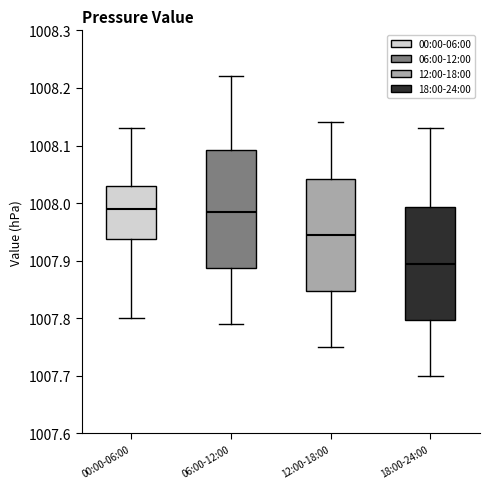

Reading left to right, read every box against the y-axis: the position of its median line, the range the box covers, and the ends of its whiskers. The values are not printed on the chart, so give them approximately, as read against the axis.

00:00-06:00: median 1007.99, box 1007.94 to 1008.03, whiskers 1007.80 to 1008.13
06:00-12:00: median 1007.99, box 1007.89 to 1008.09, whiskers 1007.79 to 1008.22
12:00-18:00: median 1007.95, box 1007.85 to 1008.04, whiskers 1007.75 to 1008.14
18:00-24:00: median 1007.90, box 1007.80 to 1007.99, whiskers 1007.70 to 1008.13